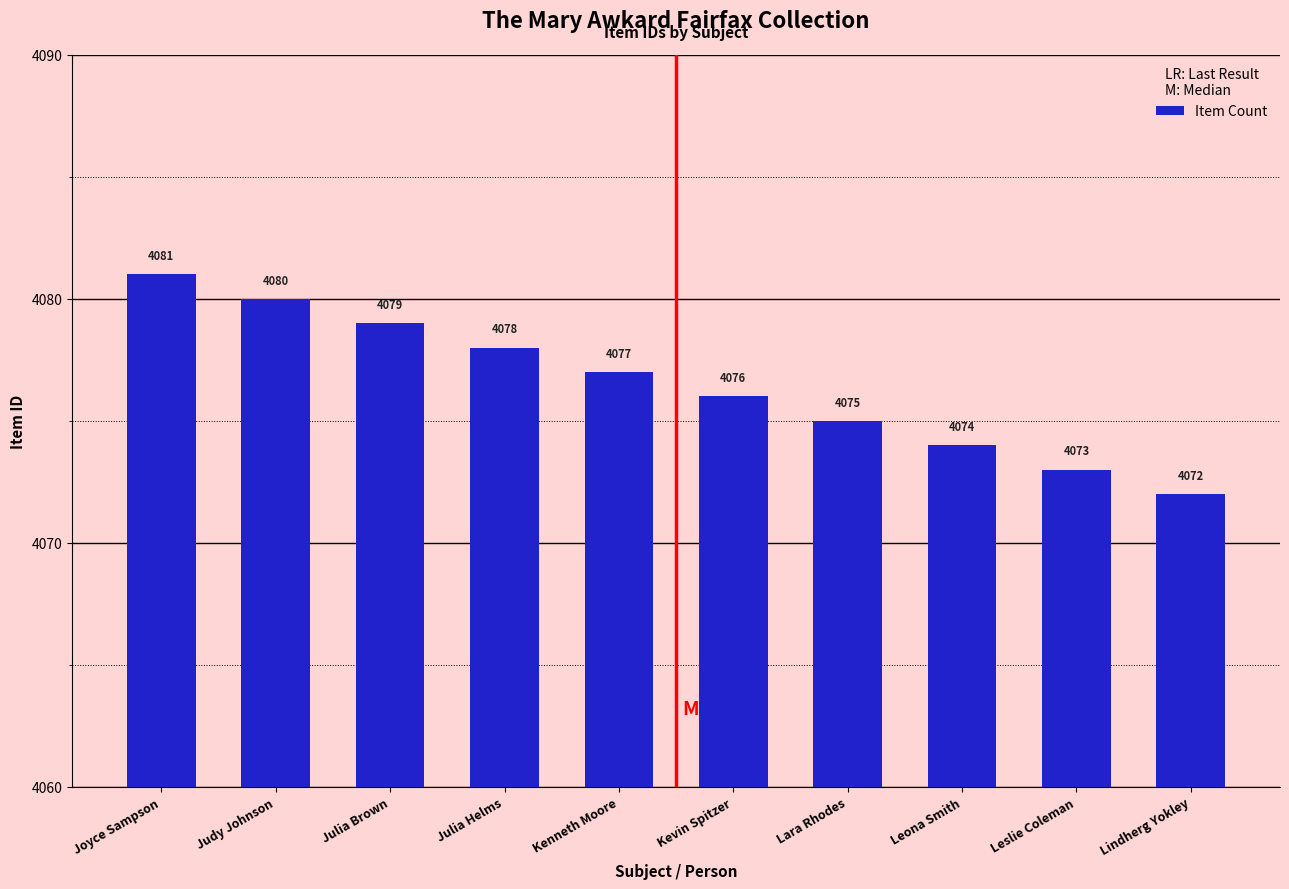

What is the label of the 1st bar from the right?

Lindherg Yokley